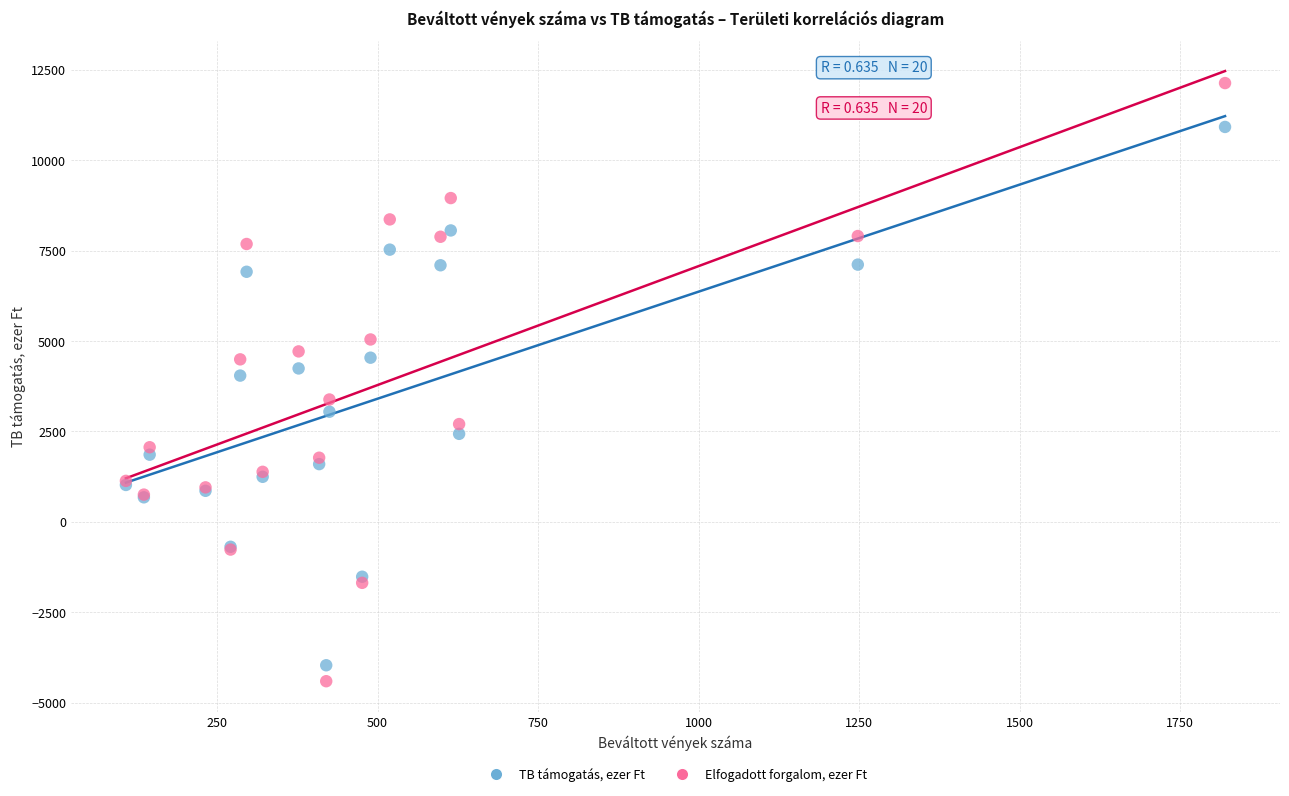

Which series contains the highest Y value?

Elfogadott forgalom, ezer Ft